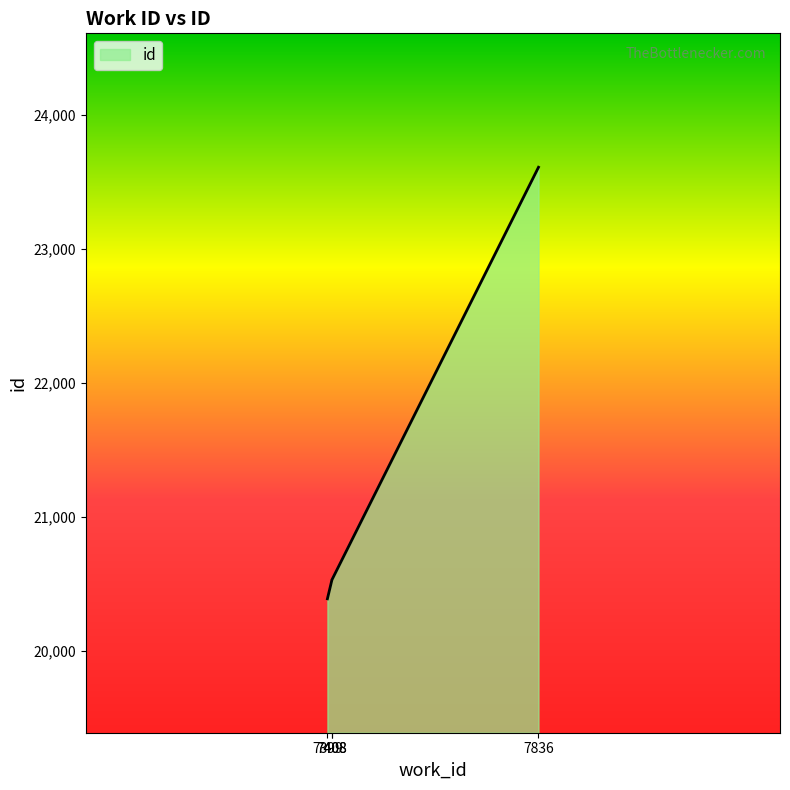

Between 7408 and 7836, which is larger?

7836